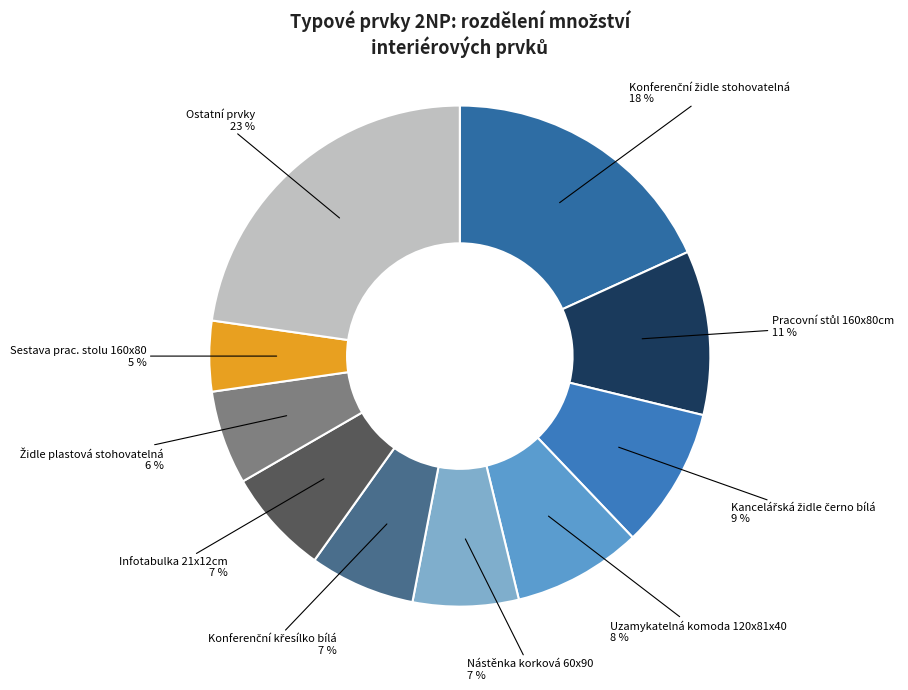

How many slices are in this pie chart?

10